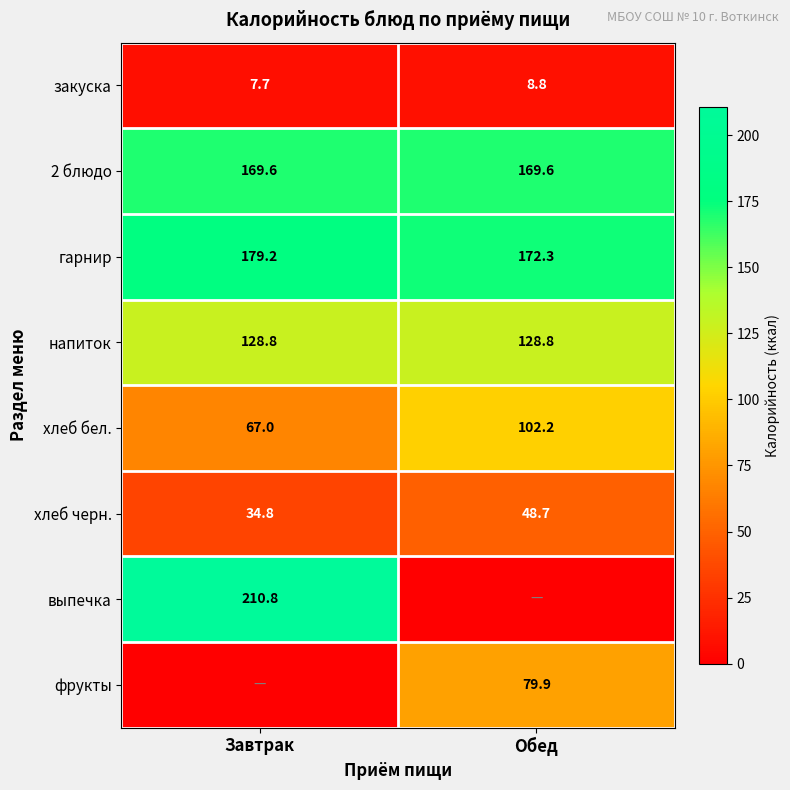

The value of хлеб бел. at Обед is 145.6. True or false?

False